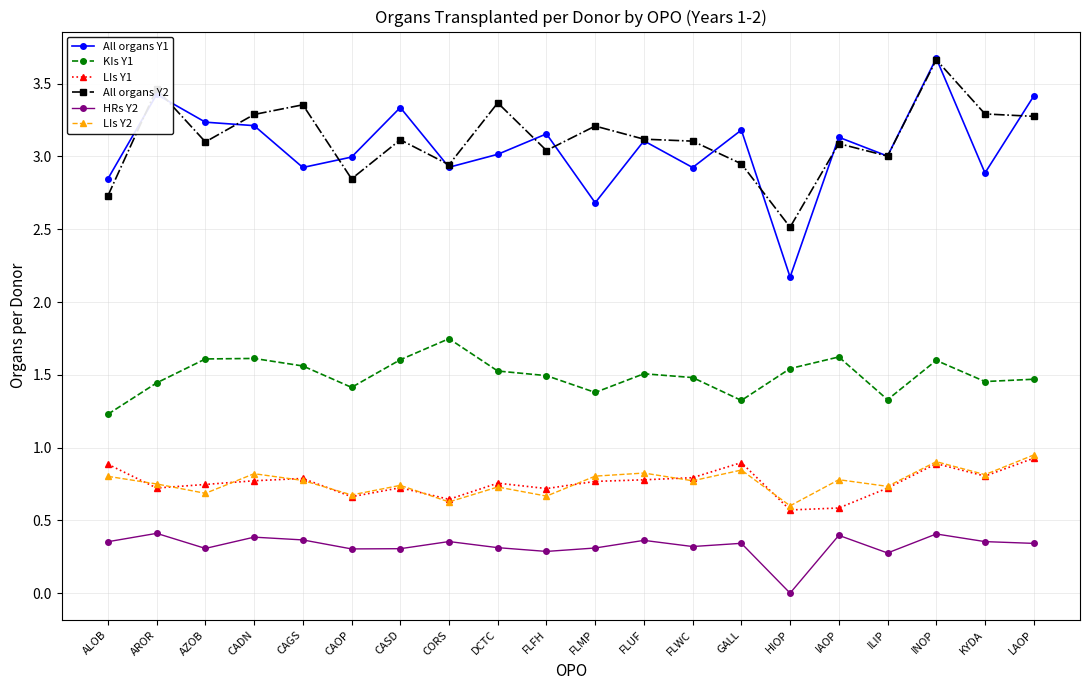

How many lines are shown in the chart?

6